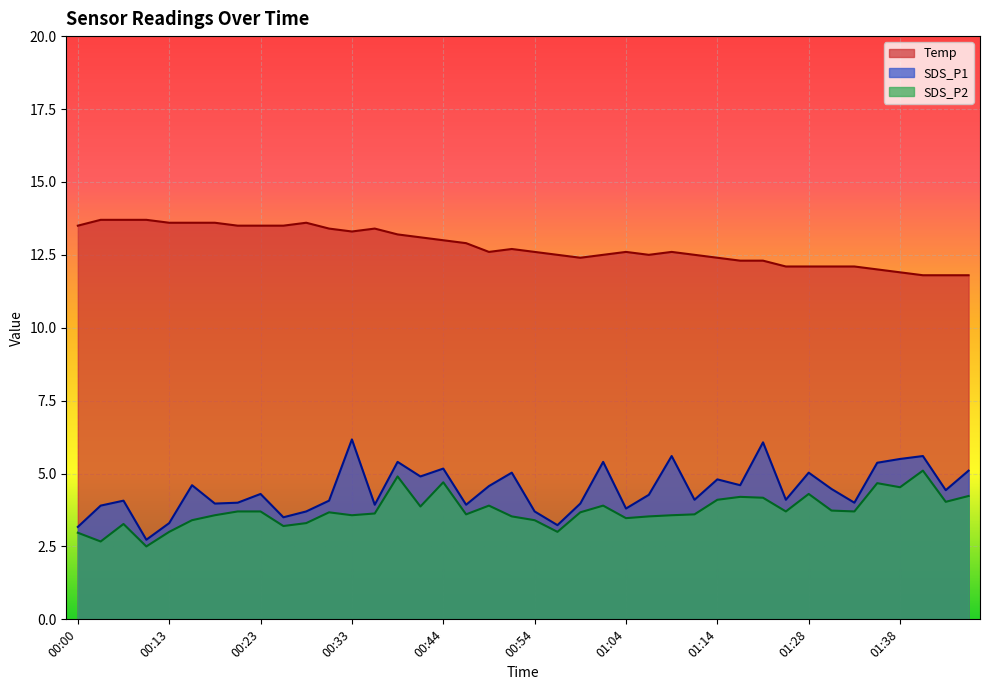

Reading left to right, extract all data points from this chart.

Temp: 13.5	13.7	13.7	13.7	13.6	13.6	13.6	13.5	13.5	13.5	13.6	13.4	13.3	13.4	13.2	13.1	13.0	12.9	12.6	12.7	12.6	12.5	12.4	12.5	12.6	12.5	12.6	12.5	12.4	12.3	12.3	12.1	12.1	12.1	12.1	12.0	11.9	11.8	11.8	11.8
SDS_P1: 3.2	3.9	4.1	2.7	3.3	4.6	4.0	4.0	4.3	3.5	3.7	4.1	6.2	3.9	5.4	4.9	5.2	3.9	4.6	5.0	3.7	3.2	4.0	5.4	3.8	4.3	5.6	4.1	4.8	4.6	6.1	4.1	5.0	4.5	4.0	5.4	5.5	5.6	4.4	5.1
SDS_P2: 3.0	2.7	3.3	2.5	3.0	3.4	3.6	3.7	3.7	3.2	3.3	3.7	3.6	3.6	4.9	3.9	4.7	3.6	3.9	3.5	3.4	3.0	3.7	3.9	3.5	3.5	3.6	3.6	4.1	4.2	4.2	3.7	4.3	3.7	3.7	4.7	4.5	5.1	4.0	4.2